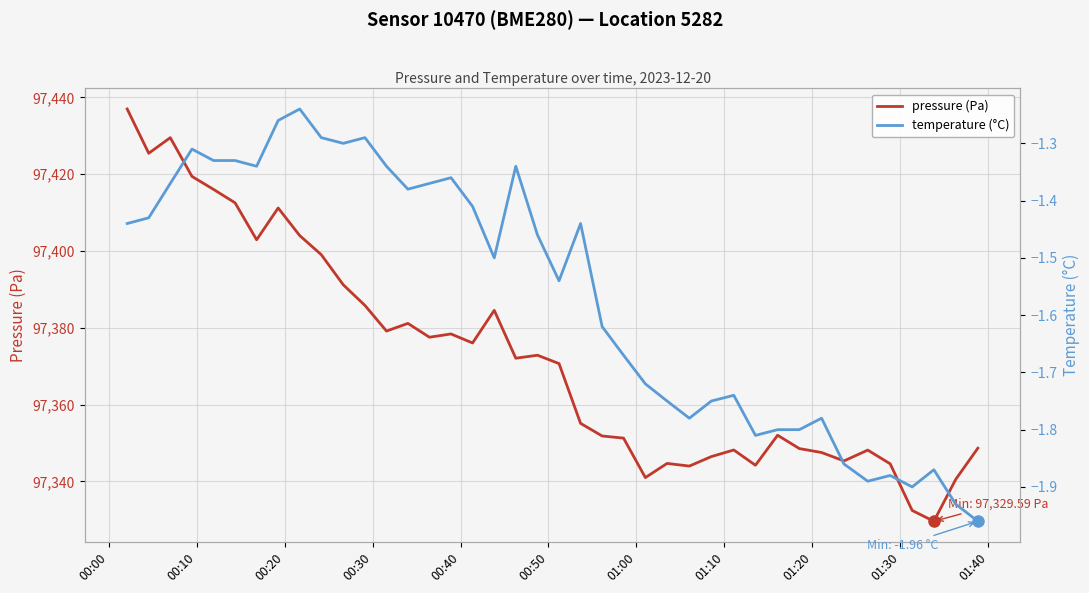

What is the minimum value for pressure (Pa)?

97329.6